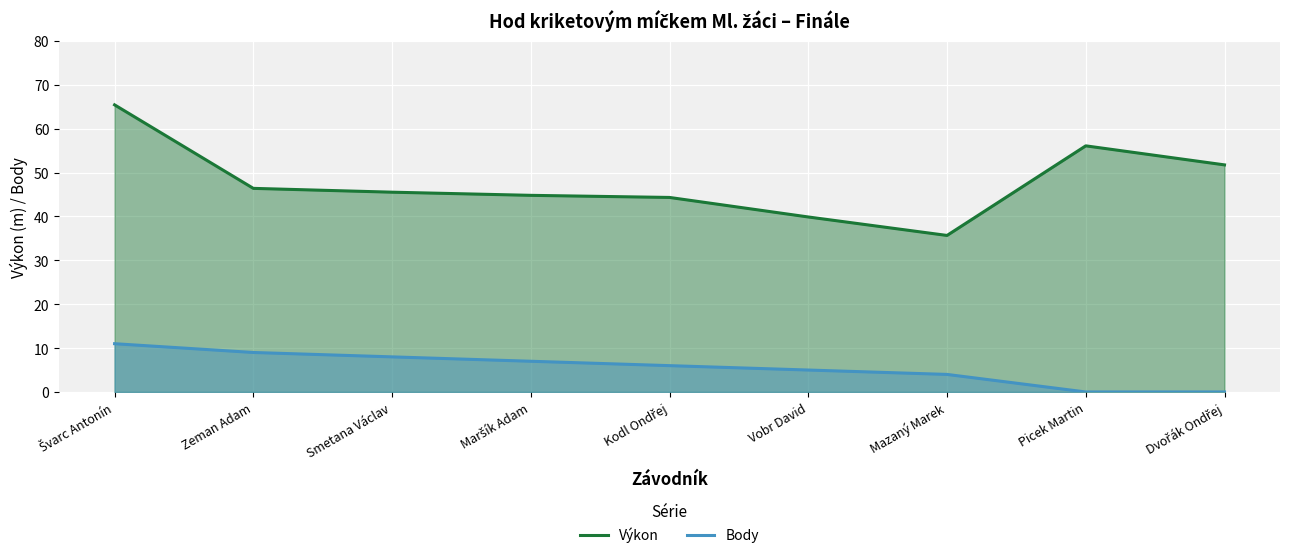

Reading left to right, list all the values displayed in this chart.

Výkon: 65.4	46.4	45.5	44.8	44.3	39.9	35.7	56.1	51.8
Body: 11.0	9.0	8.0	7.0	6.0	5.0	4.0	0.0	0.0